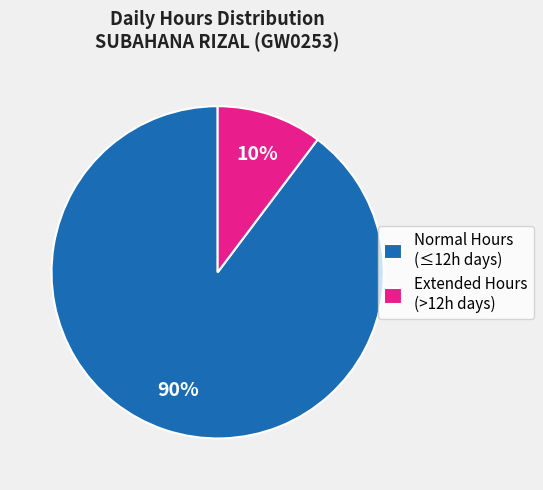

Does any single category account for the majority?

Yes